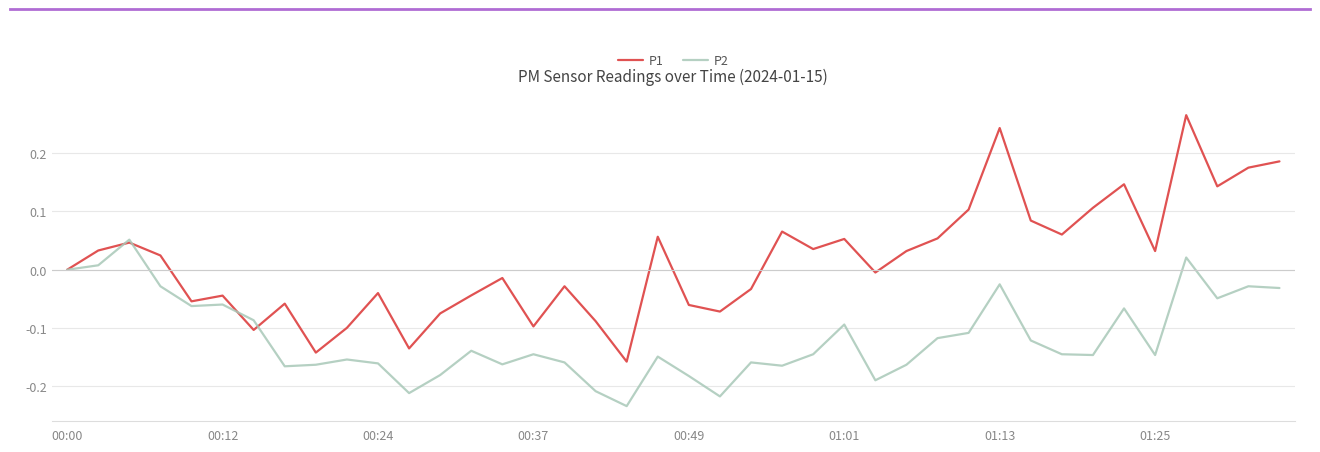

Which series has the largest total across all categories?

P1